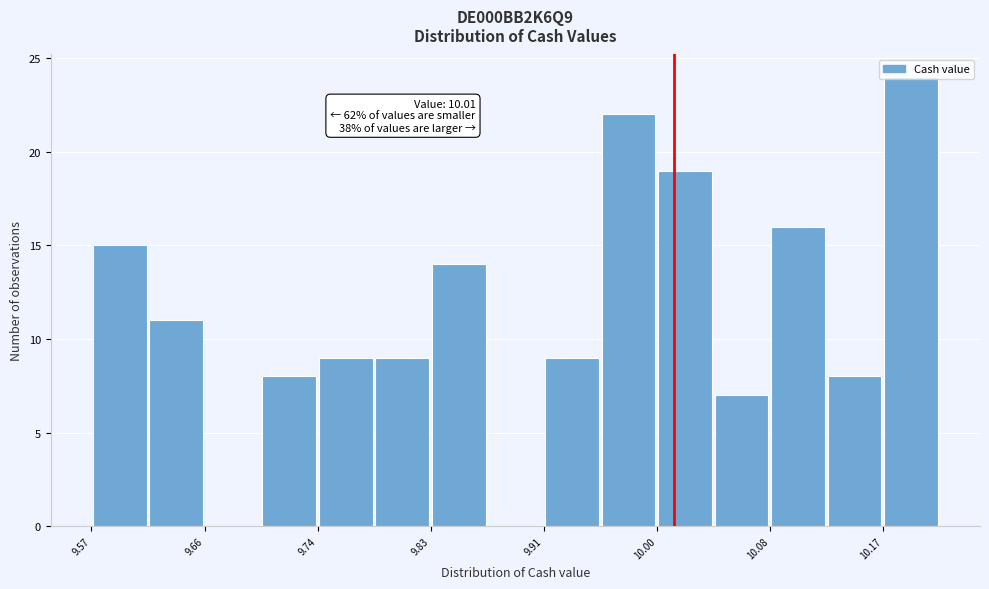

Which range on the x-axis has the tallest bar?

10.17 to 10.21